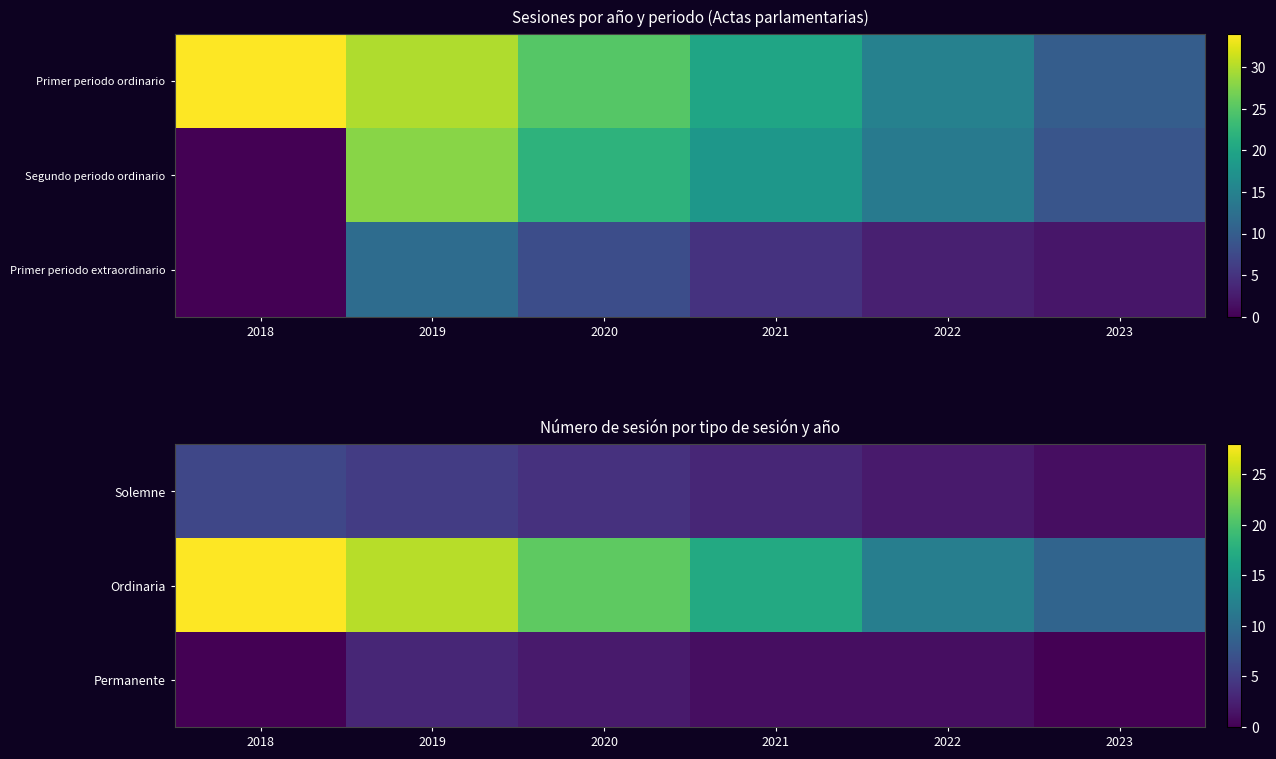

Is the value of Ordinaria at 2020 greater than the value of Permanente at 2020?

Yes